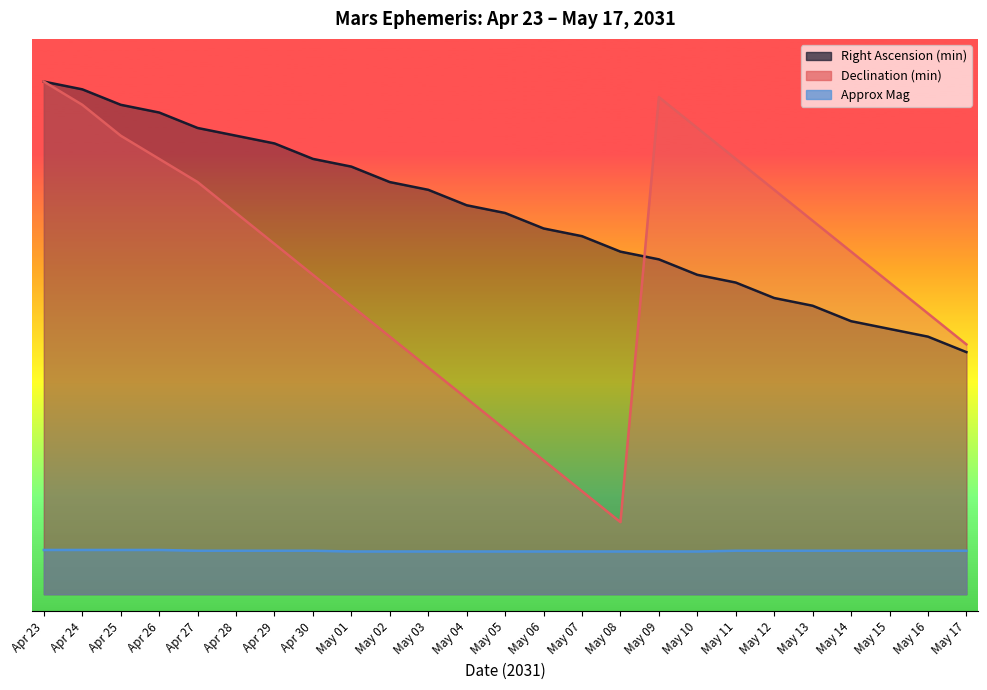

Which series has the largest range (max minus min)?

Declination (min)